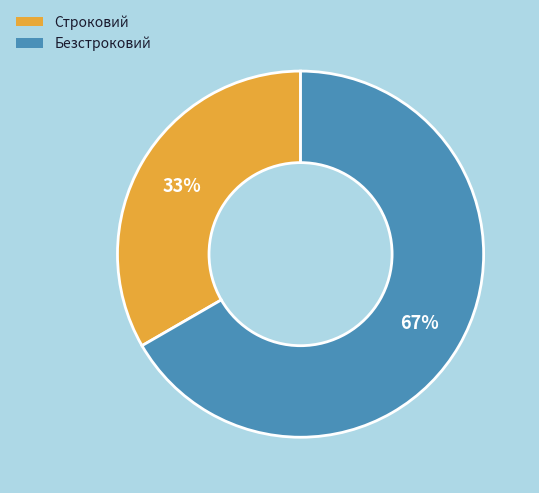

Rank the categories by value from highest to lowest.

Безстроковий, Строковий